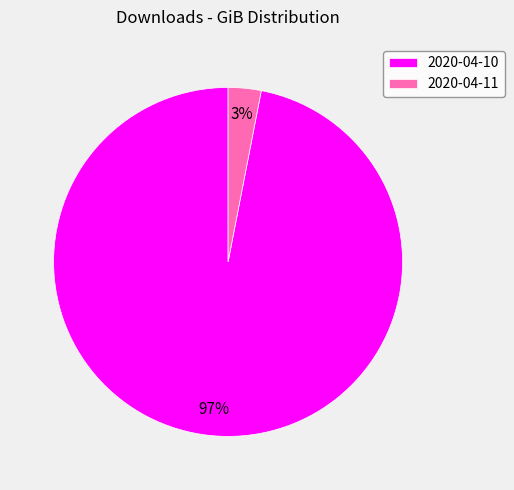

What percentage is the 2020-04-11 slice, to the nearest percent?

3%